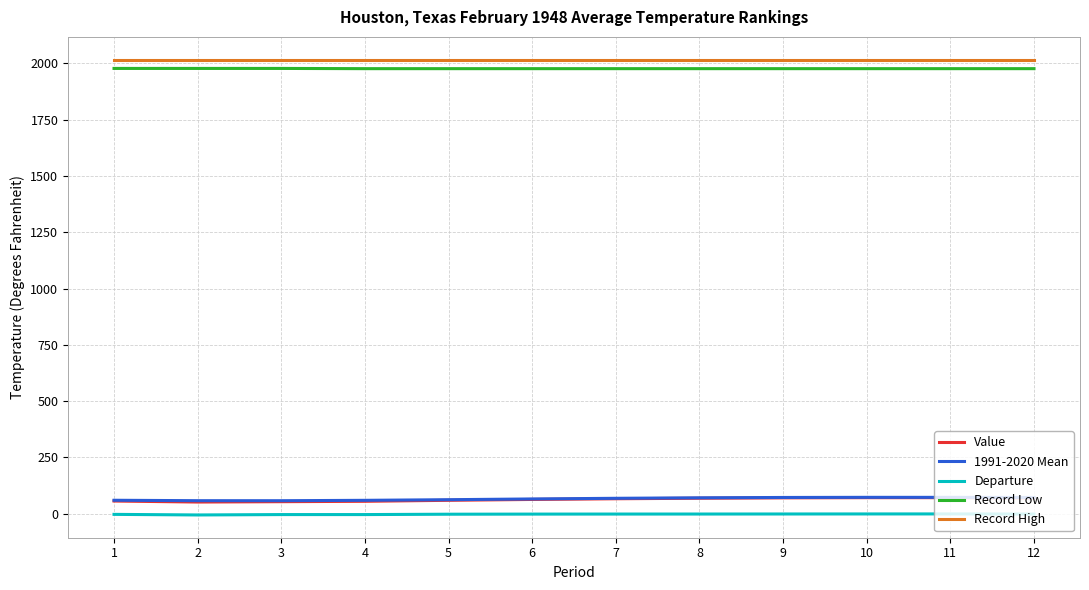

What is the lowest value of the Value series?

51.4